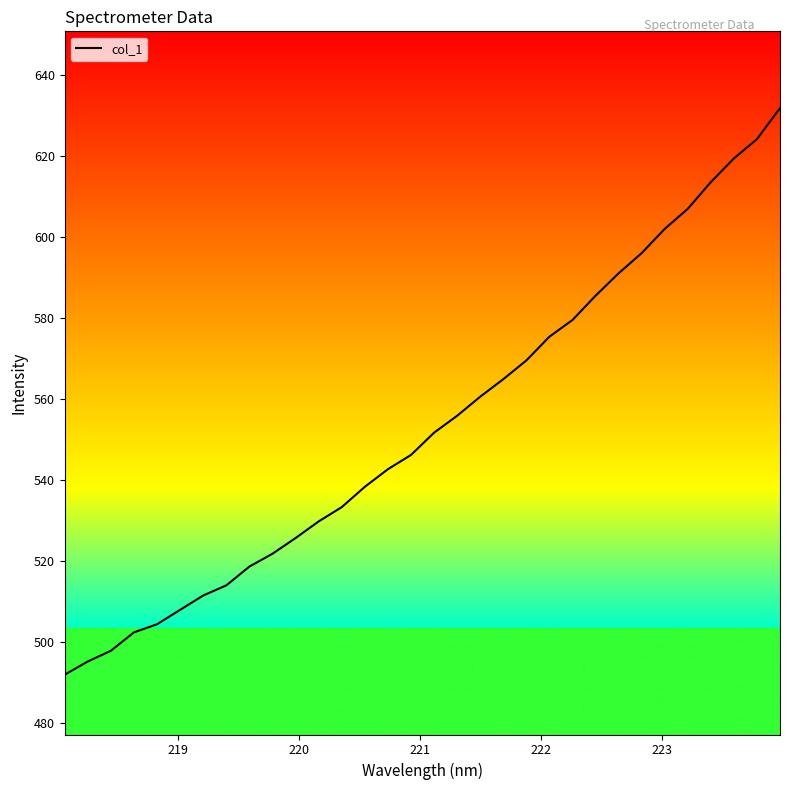

What is the maximum value shown in the chart?

631.7